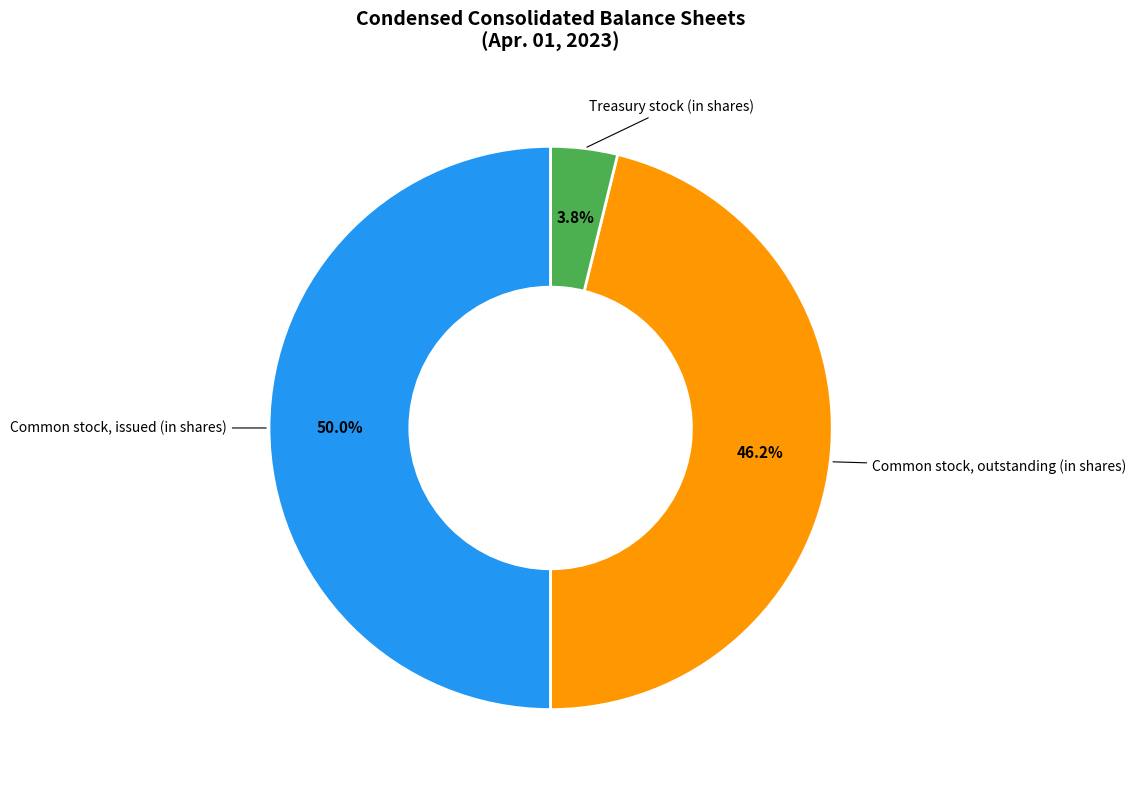

Count the number of slices in the pie.

3